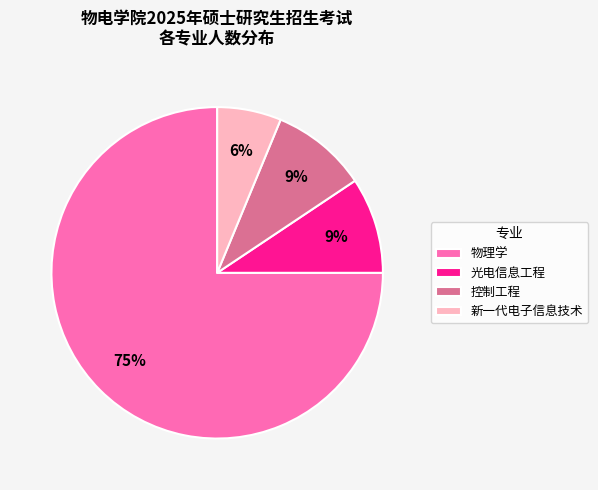

True or false: 物理学 accounts for 84% of the total.

False